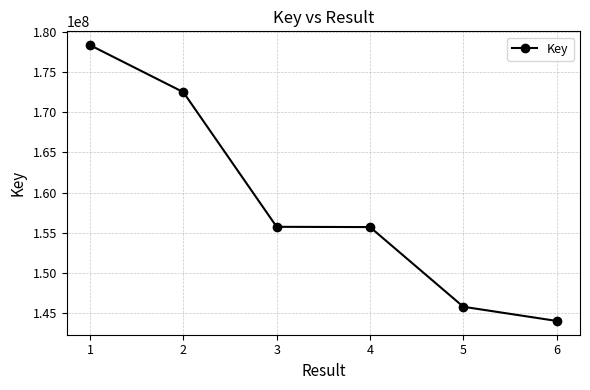

What is the value of the 4th point from the left?

155709485